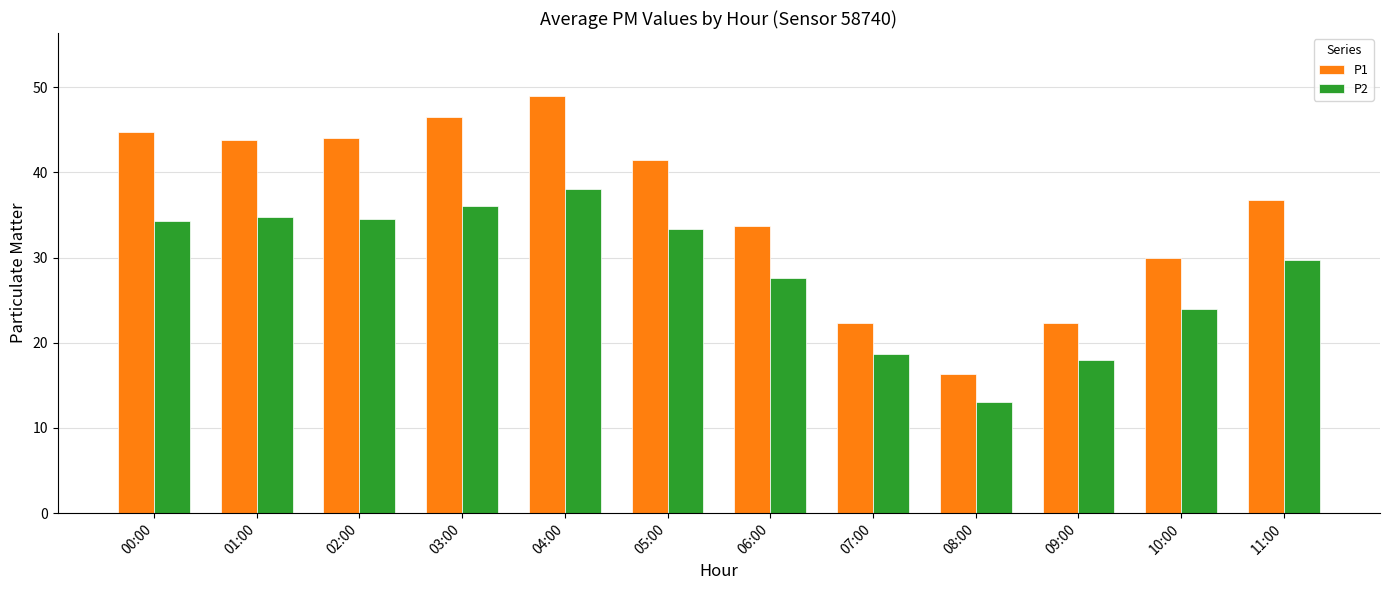

Is it true that P1 equals 33.7 at 06:00?

True